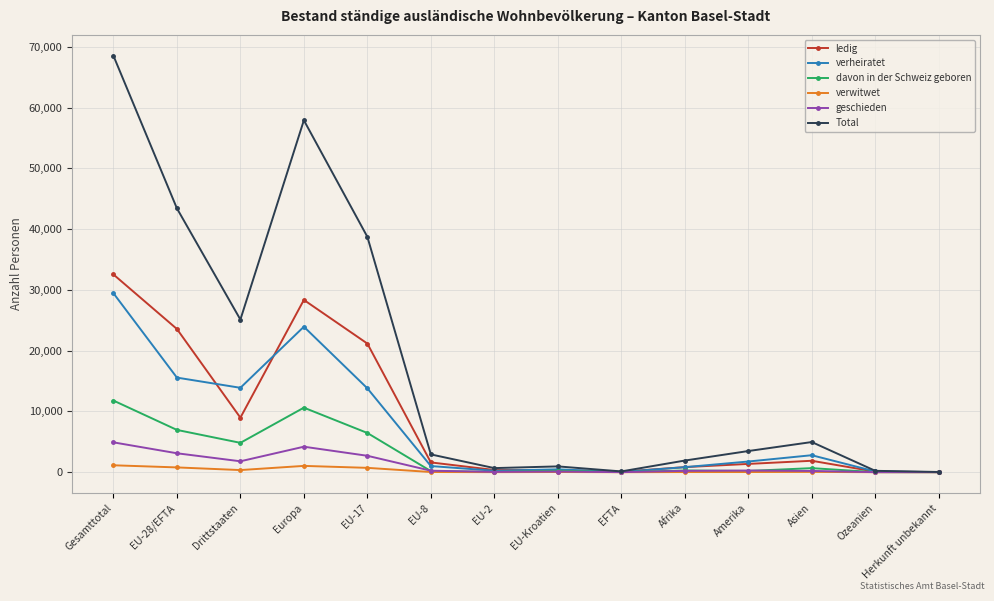

True or false: ledig has a value of 46989 at Europa.

False